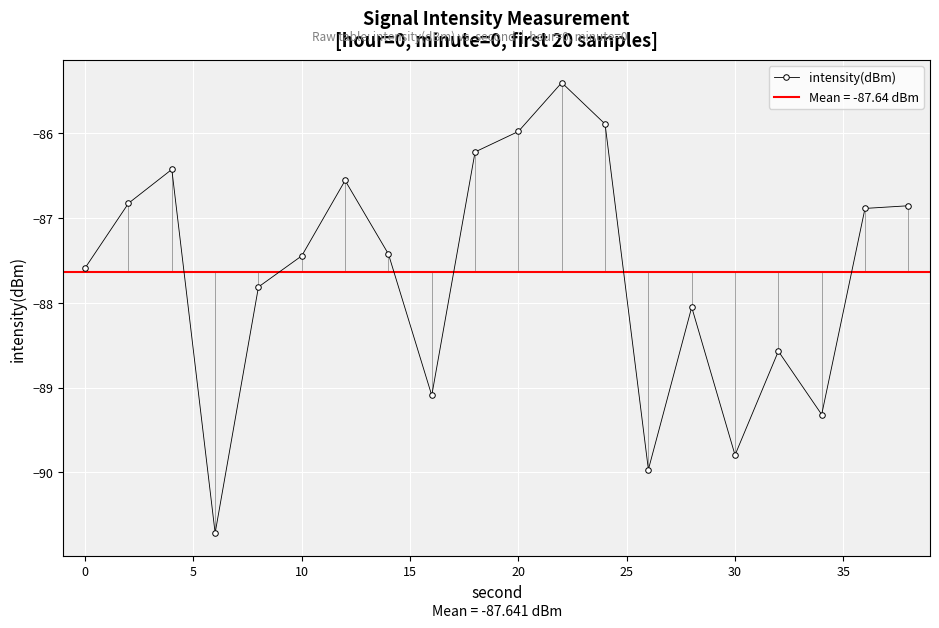

What is the lowest value of the intensity(dBm) series?

-90.7